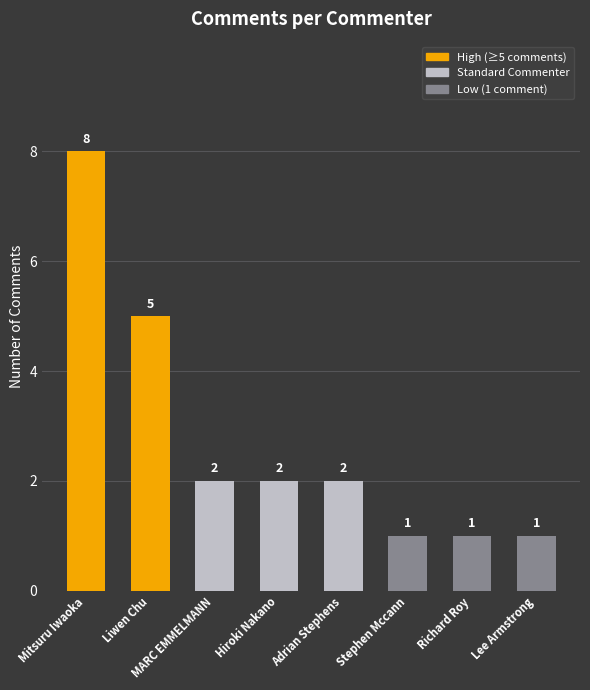

The value at MARC EMMELMANN is 2. True or false?

True